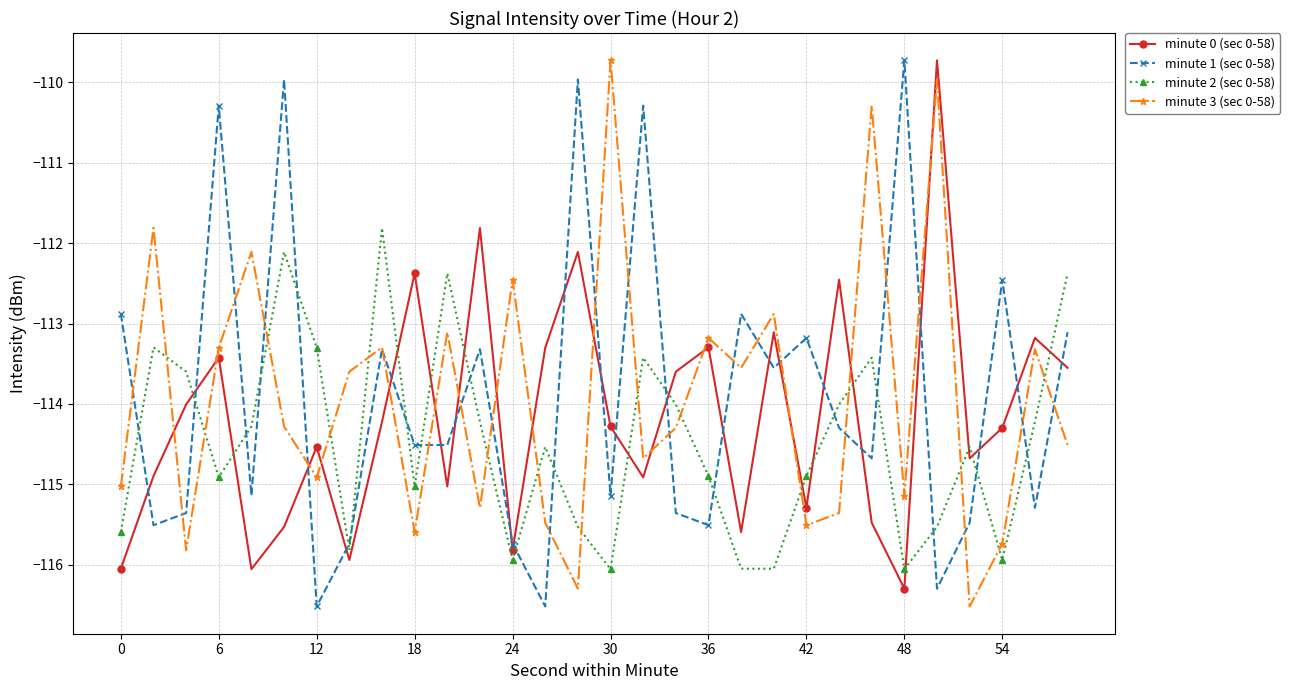

What is the sum of all minute 2 (sec 0-58) values?

-3433.8